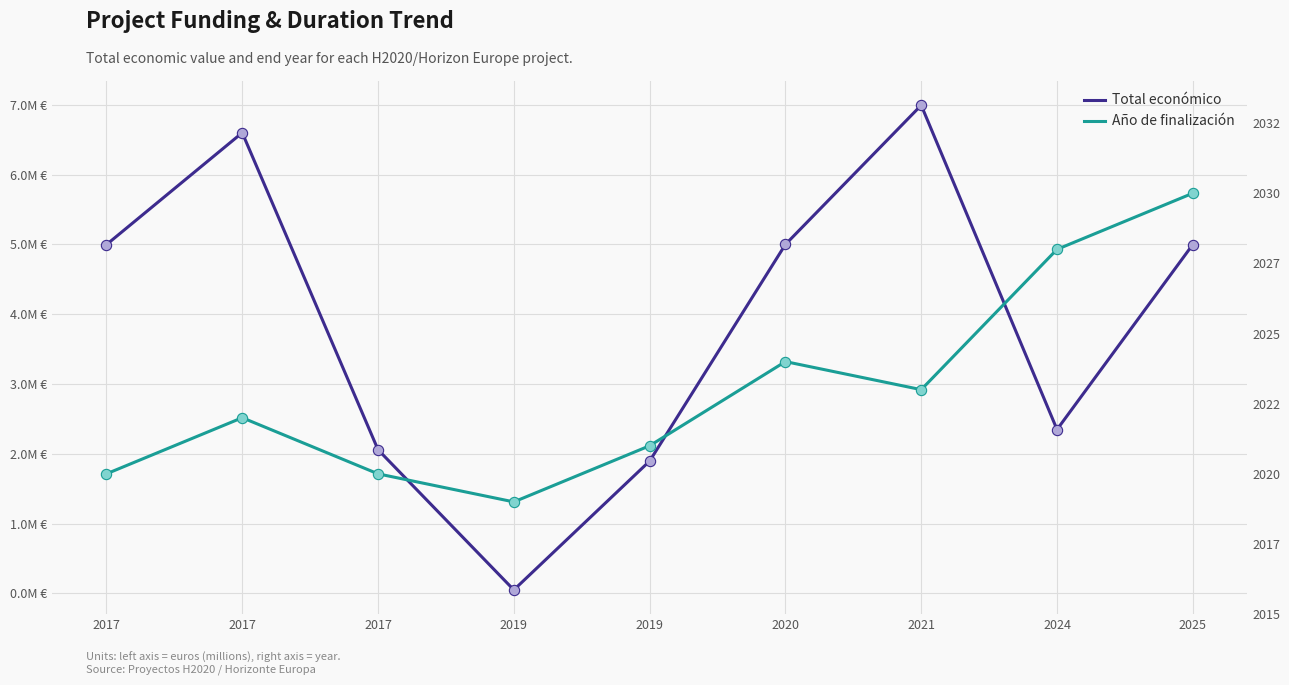

Which series reaches the minimum Y coordinate?

Año de finalización